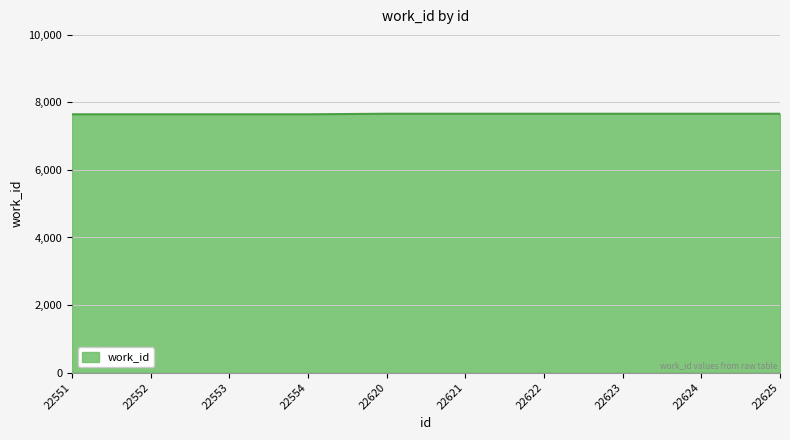

What is the difference between the second highest and minimum values?

17